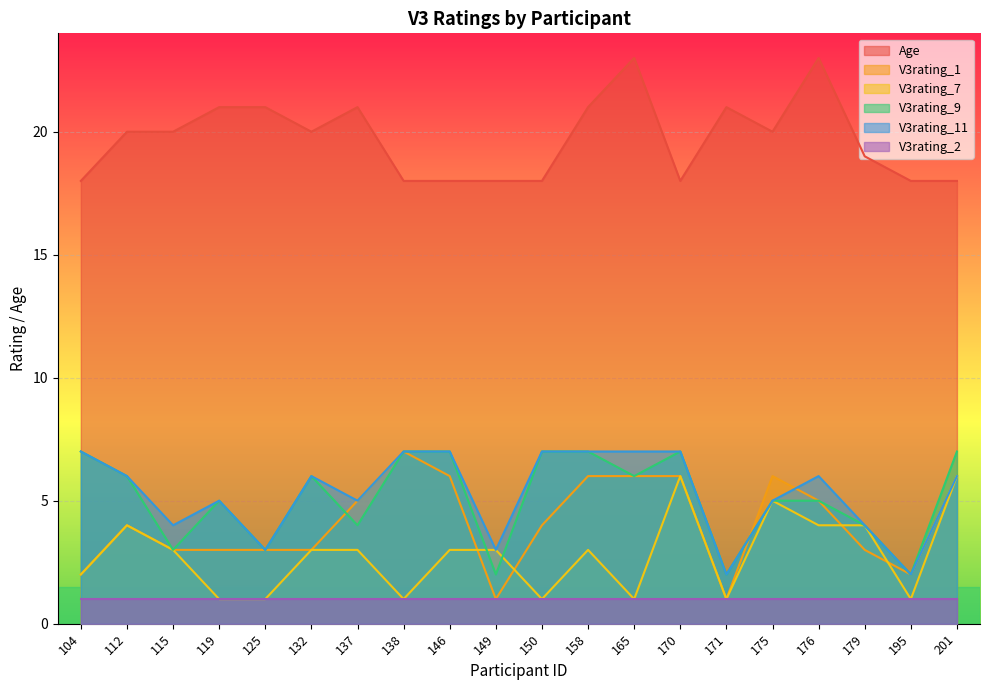

What is the greatest value displayed?

23